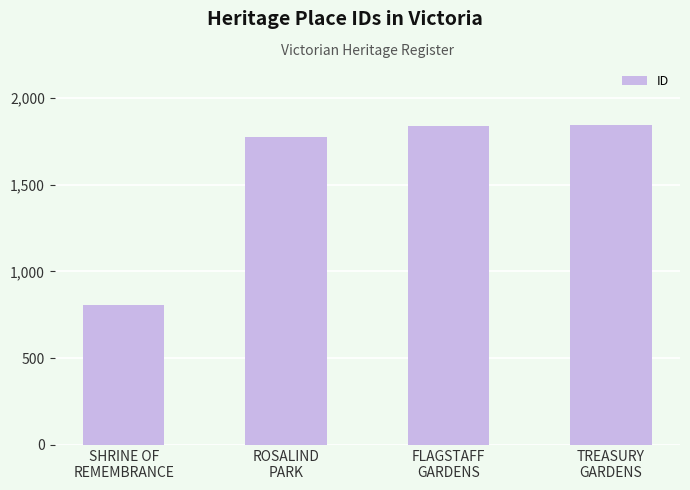

Where is the data nearest to the value 1324?

ROSALIND
PARK